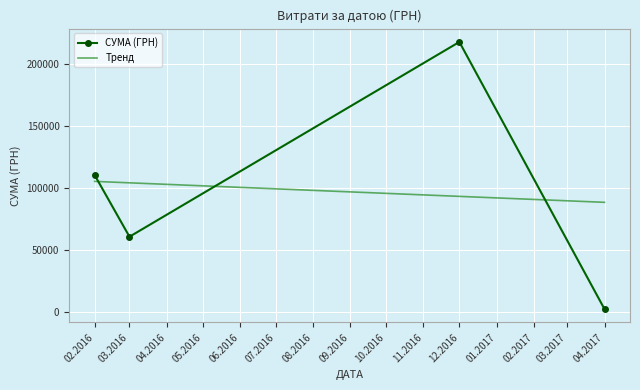

What is the difference between the СУМА (ГРН) values at 02.2016 and 03.2016?

49687.6